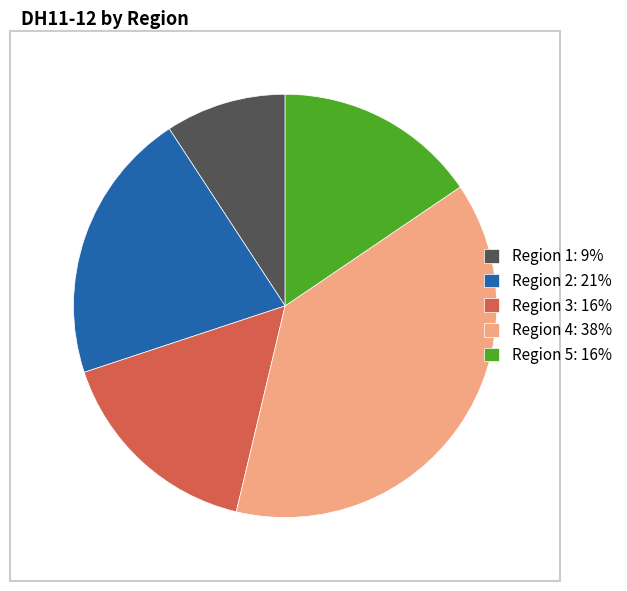

Is it true that Region 3 is 16% of the pie?

True